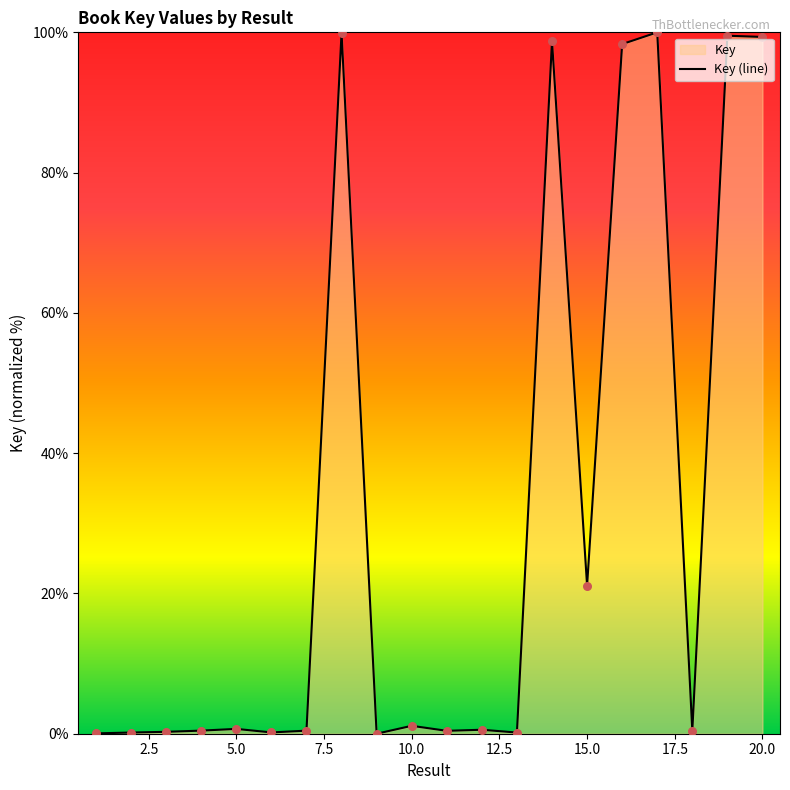

Between 16 and 6, which is larger?

16